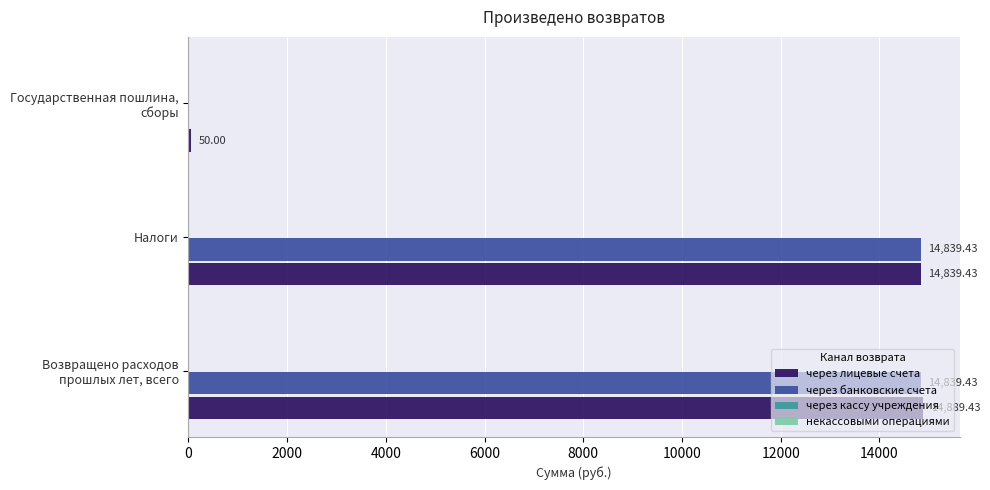

Which series has the largest total across all categories?

через лицевые счета